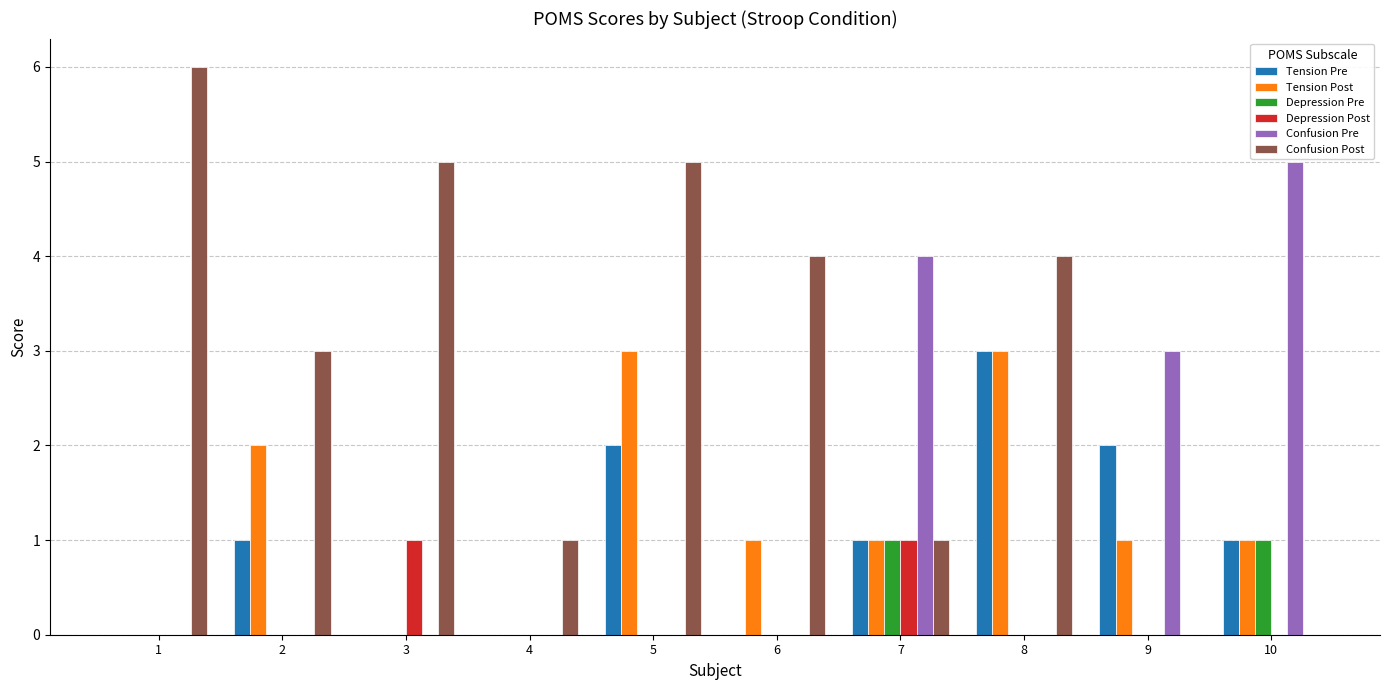

The Tension Post series shows 5 at 5. True or false?

False